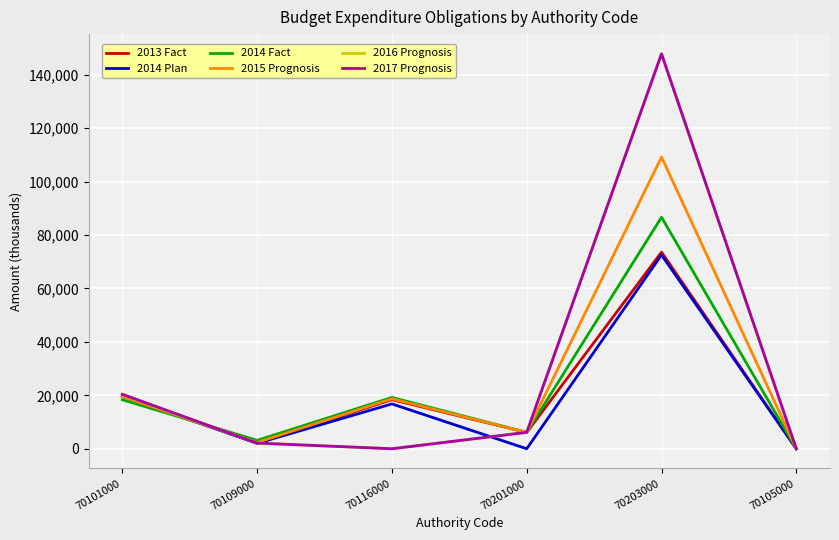

Where does the 2015 Prognosis series first go above 18702?

70101000